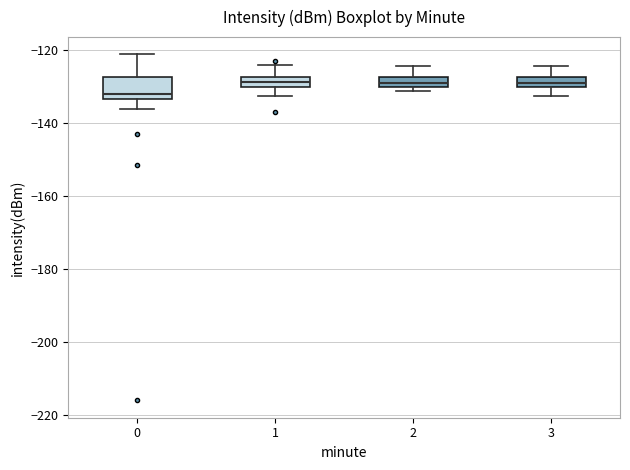

Comparing the boxes themselves (not the whiskers), which one is the tallest?

0